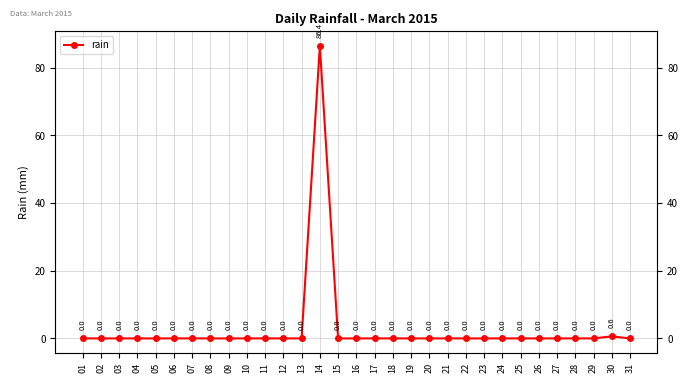

What is the maximum value shown in the chart?

86.4